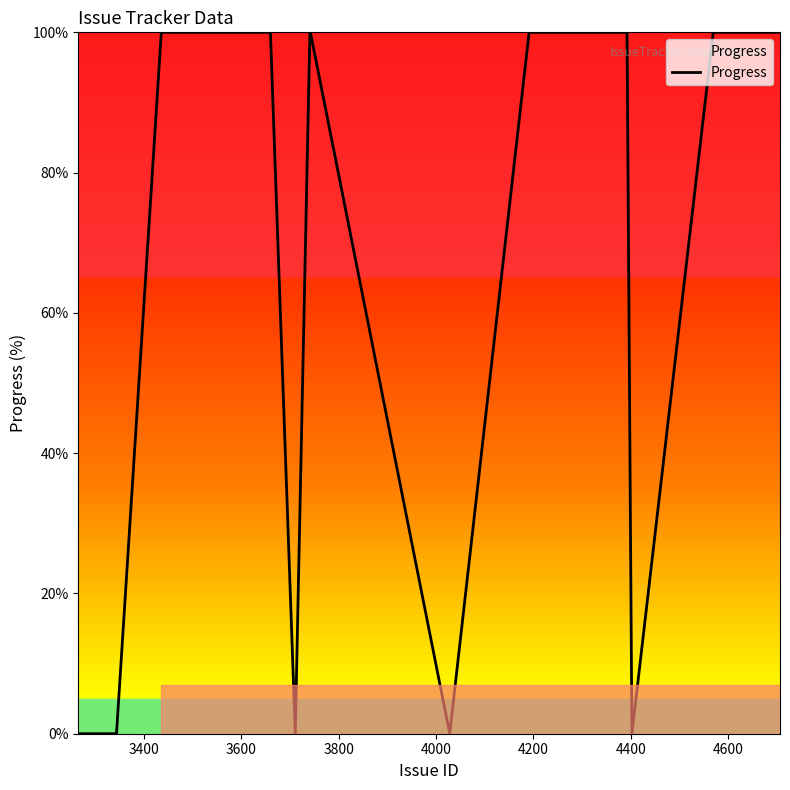

What is the difference between the maximum and minimum values?

100